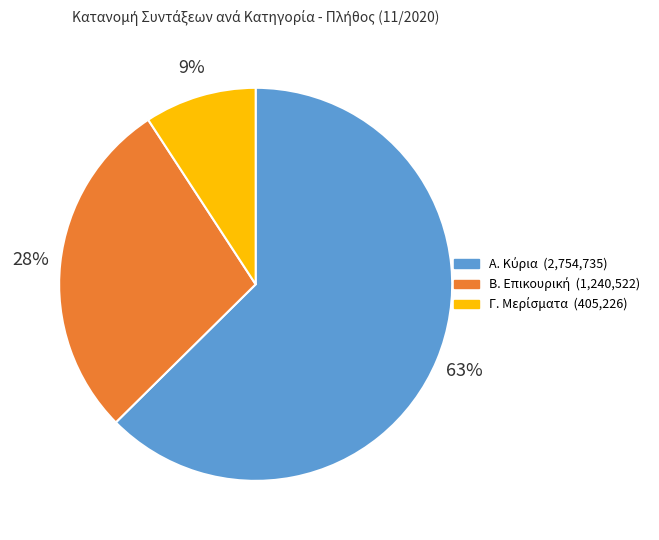

Is there a majority slice in this chart?

Yes